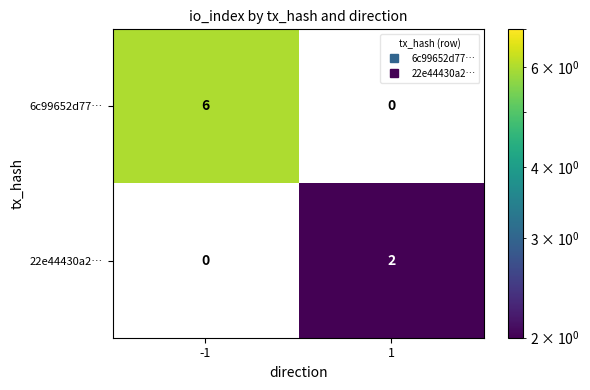

What is the difference between the maximum and minimum values in the 6c99652d77… series?

6